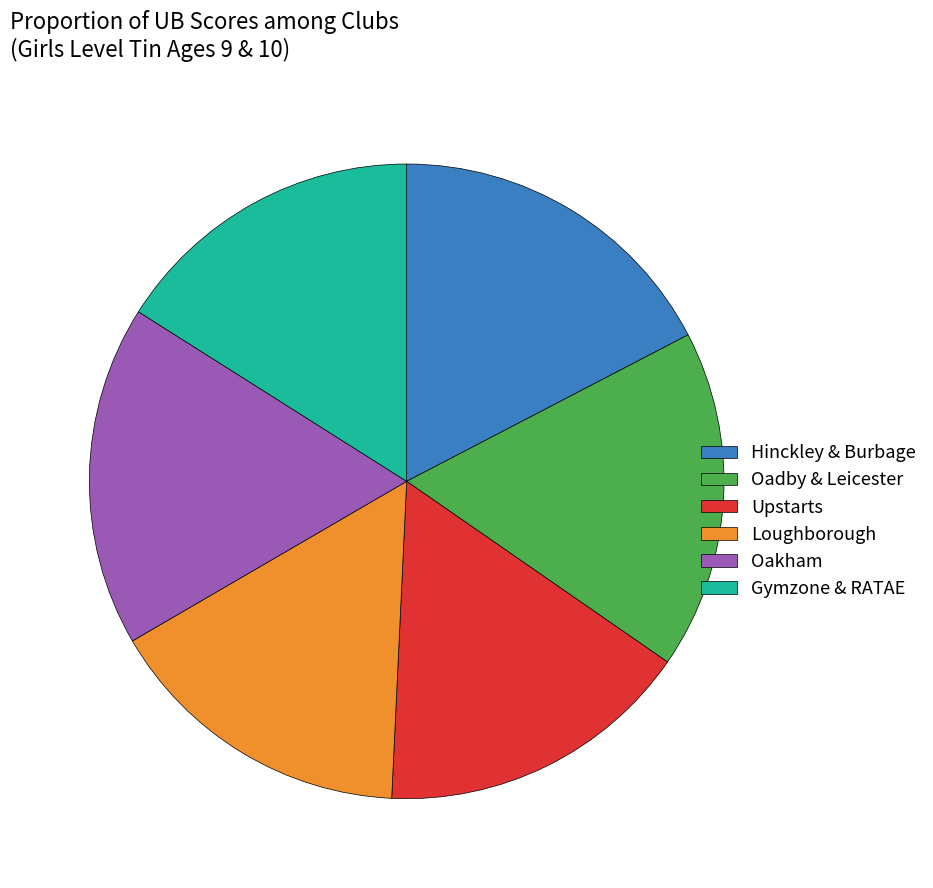

Does Gymzone & RATAE account for over 50% of the chart?

No